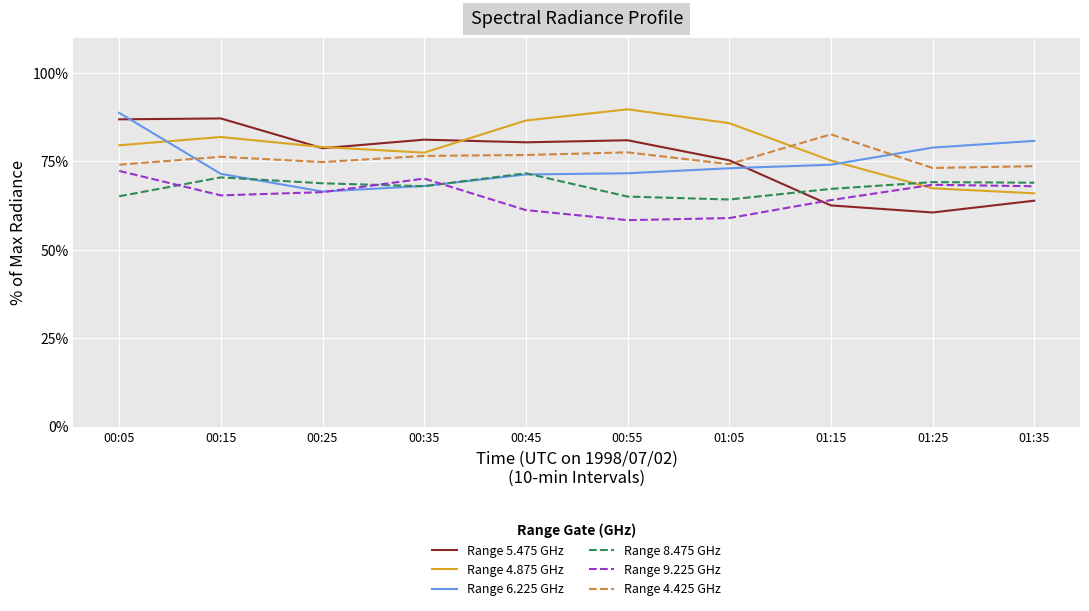

Is this an area chart (filled region under the line)?

No